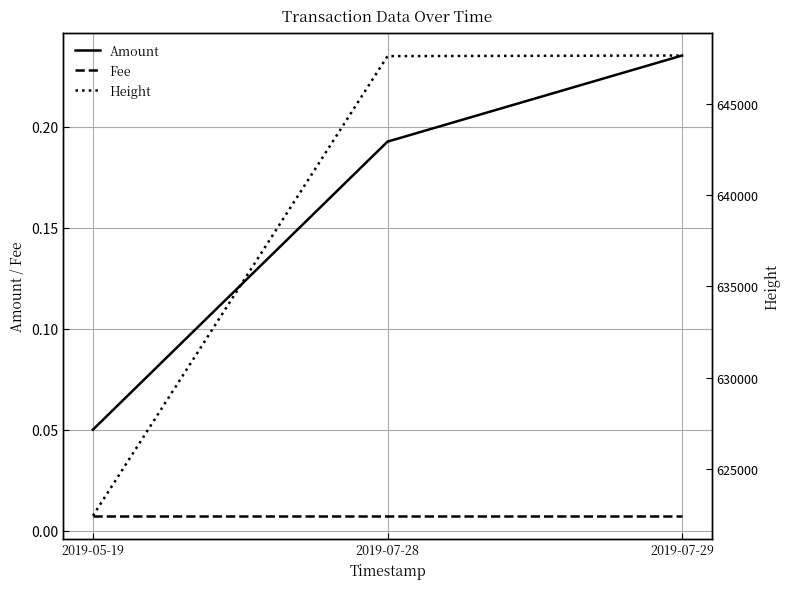

What is the difference between the Height values at 2019-05-19 and 2019-07-28?

25169.0